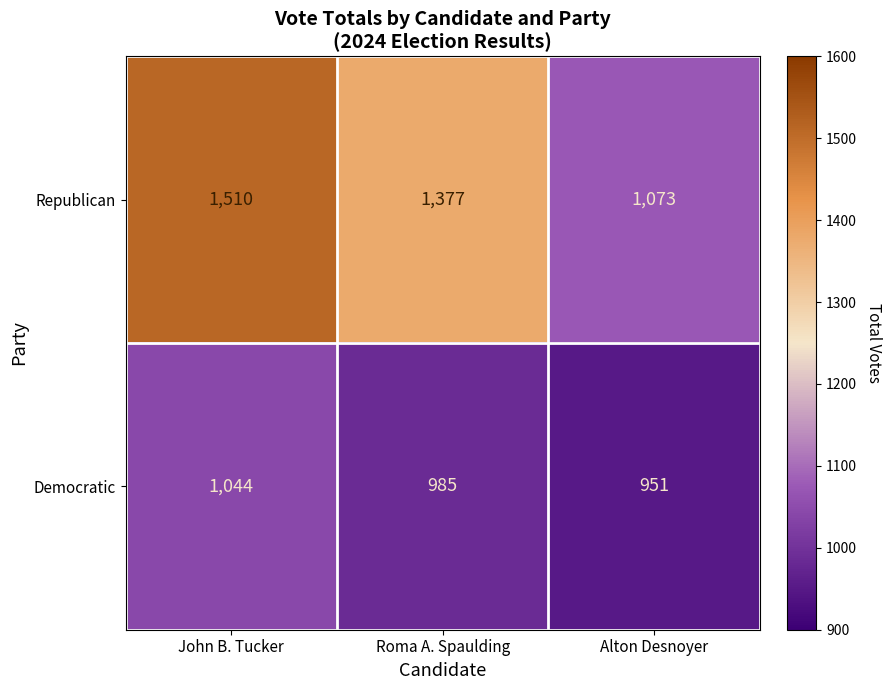

Which category has the lowest value across all series?

Alton Desnoyer